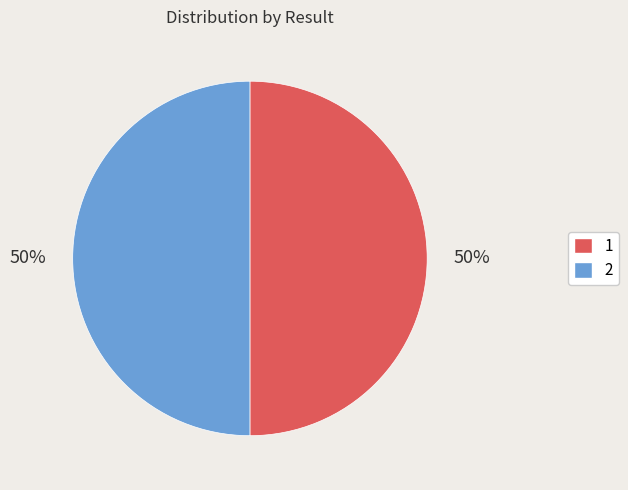

Do 1 and 2 together represent more than half of the pie?

Yes